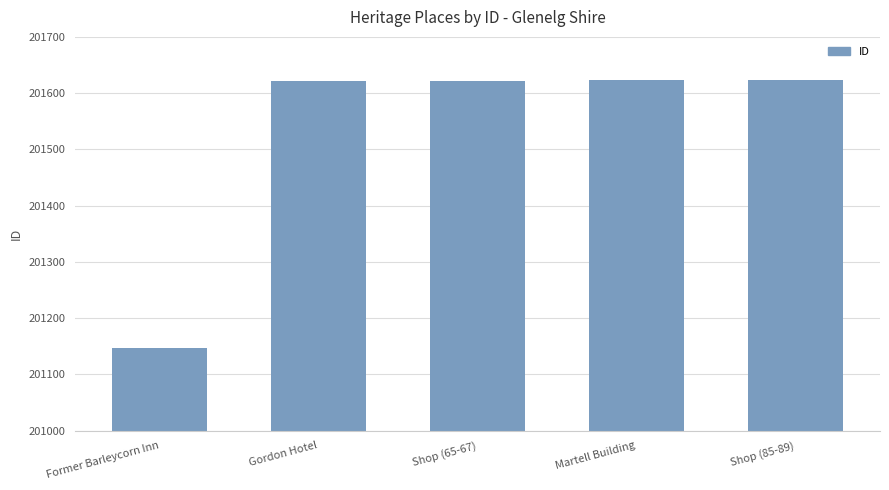

Is it true that the value at Shop (85-89) is 201624?

True